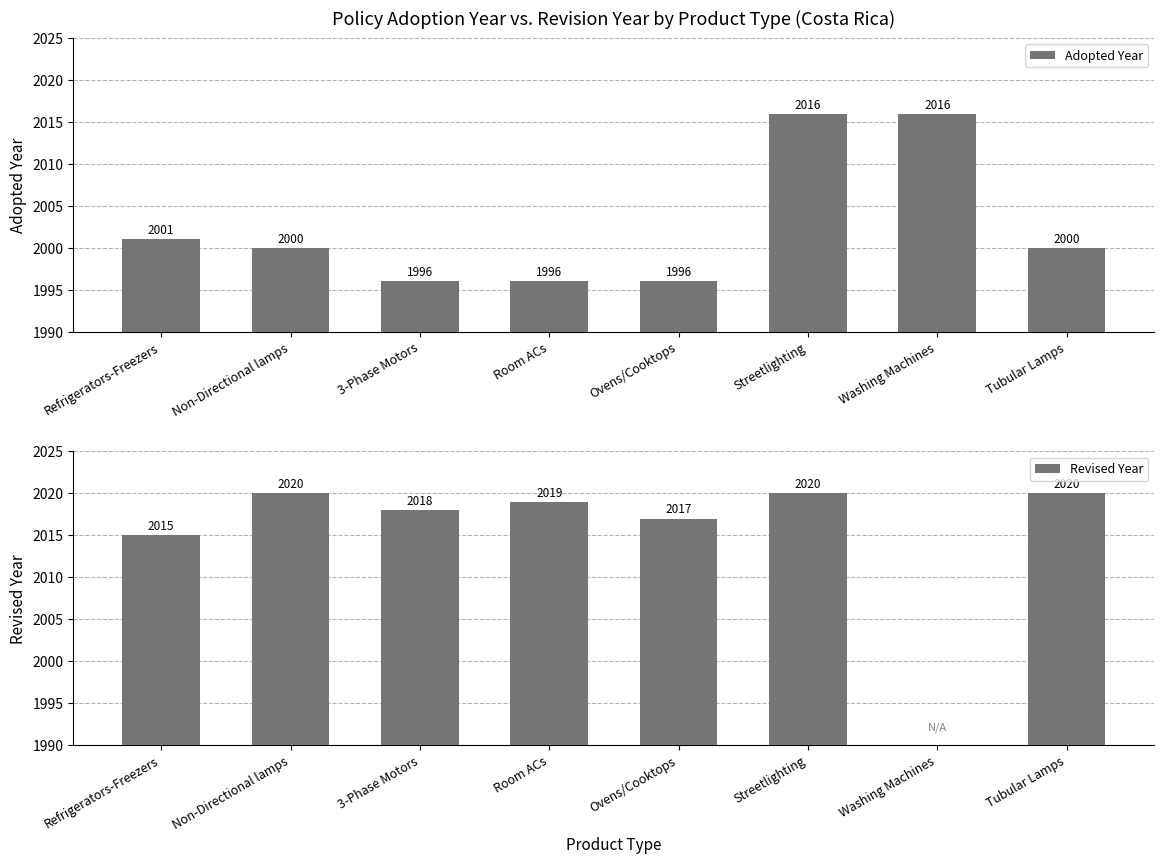

At which category is the sum across all series the highest?

Streetlighting